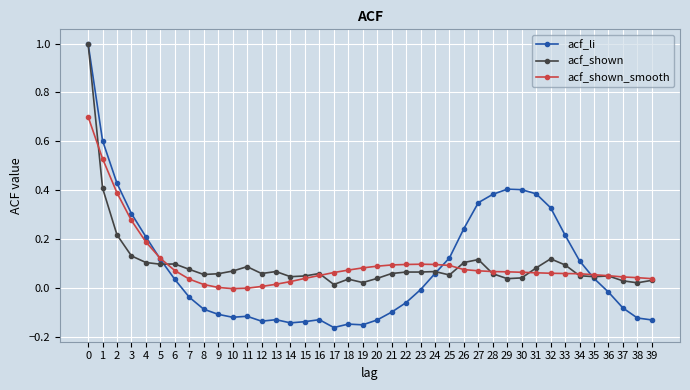

Rank the series at 9 from lowest to highest value.

acf_li, acf_shown_smooth, acf_shown